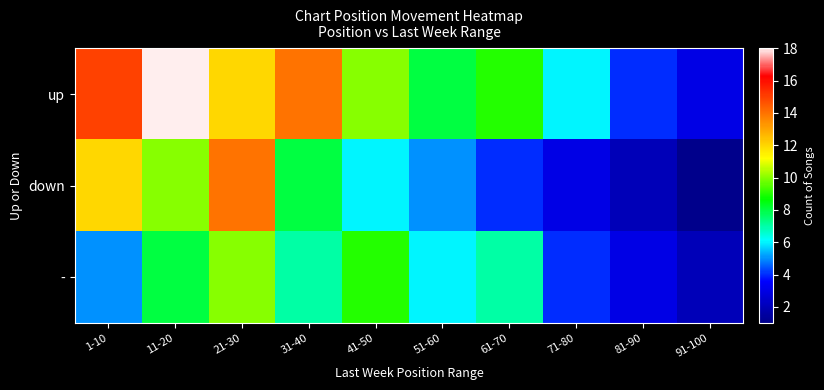

Which label corresponds to the smallest value in the chart?

91-100